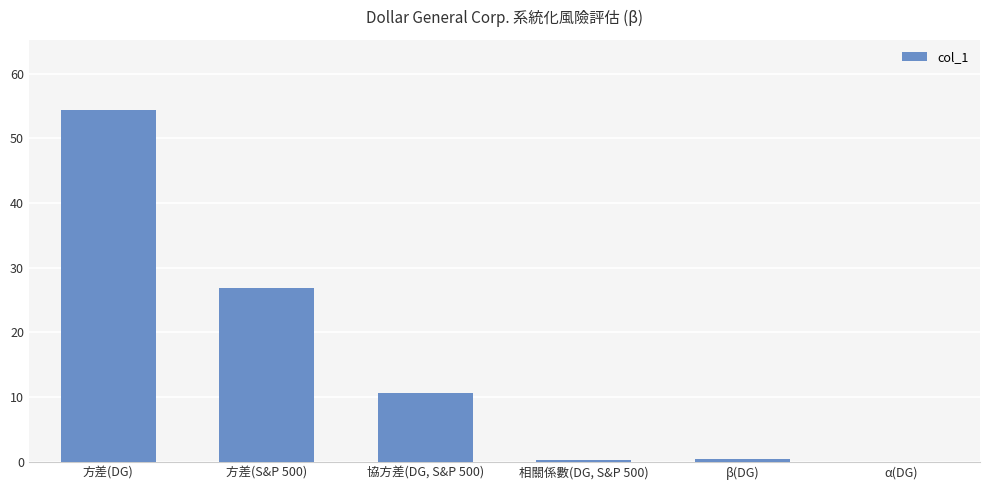

Read the value at 方差(S&P 500).

26.8